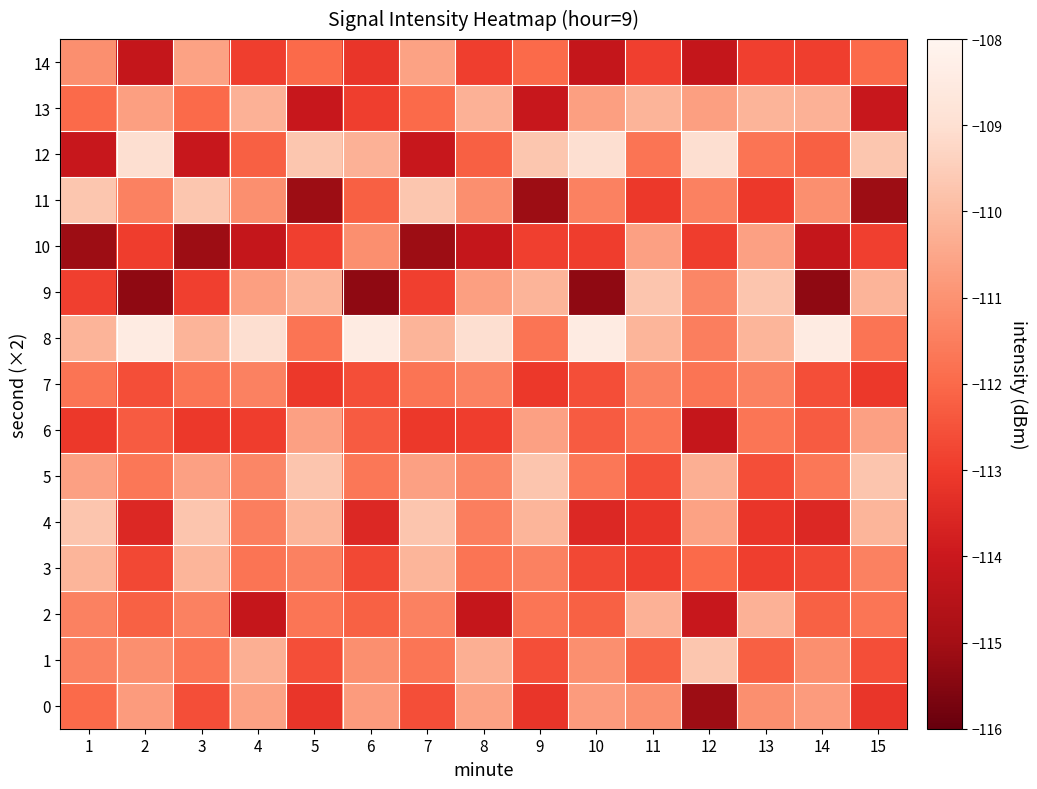

Which series has the widest spread of values?

9